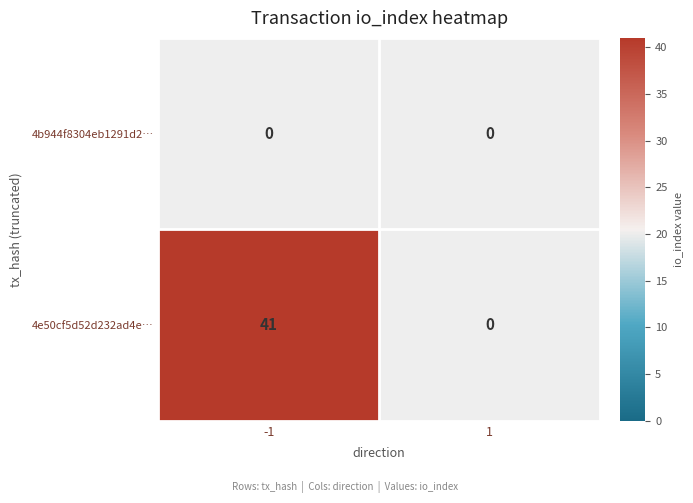

Which series has the largest total across all categories?

4e50cf5d52d232ad4e…